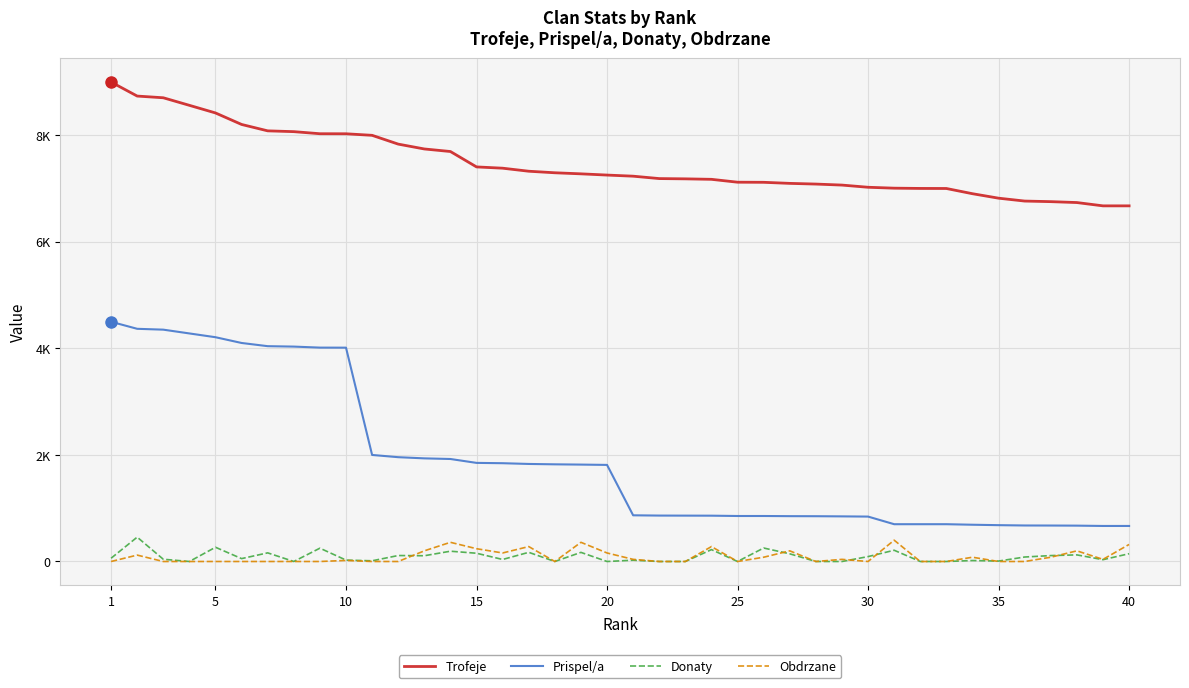

What is the difference between the maximum and minimum values in the Obdrzane series?

400